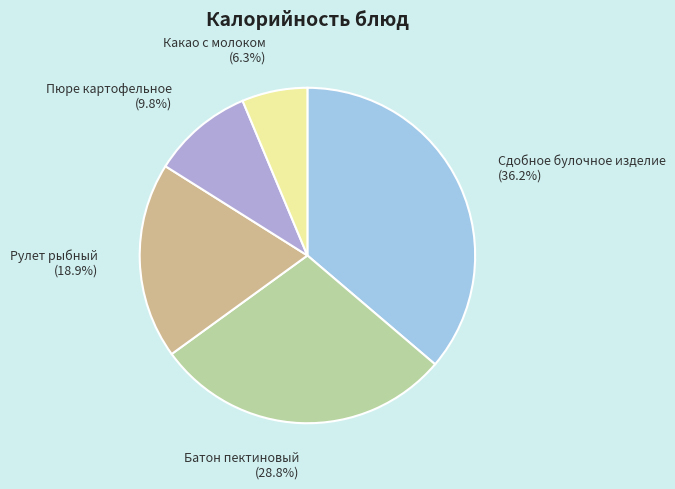

To the nearest percent, what is the difference between the largest and smallest slice percentages?

30%